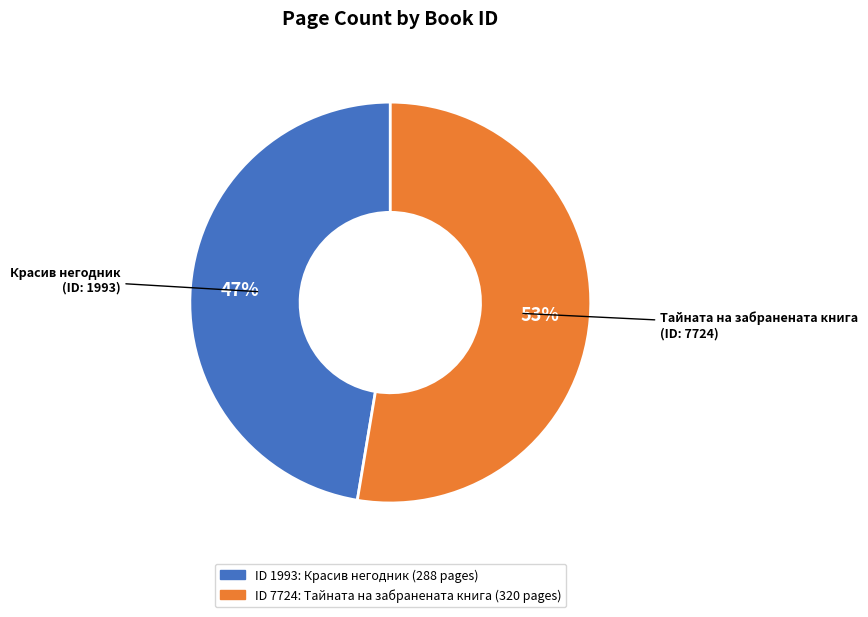

Is there a majority slice in this chart?

Yes